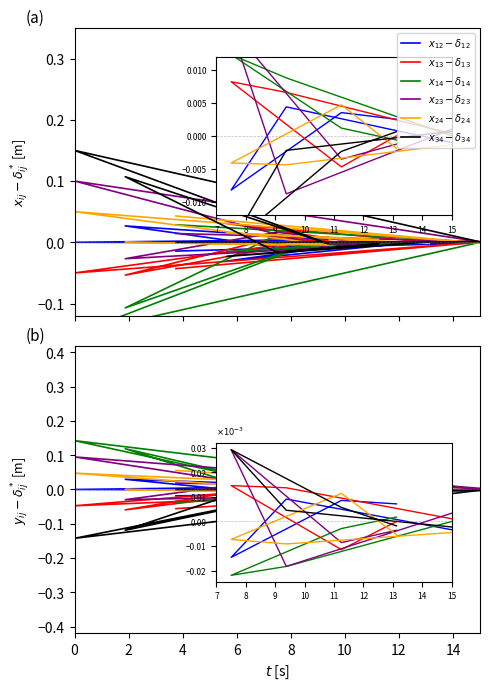

How many categories are shown in the chart?

9